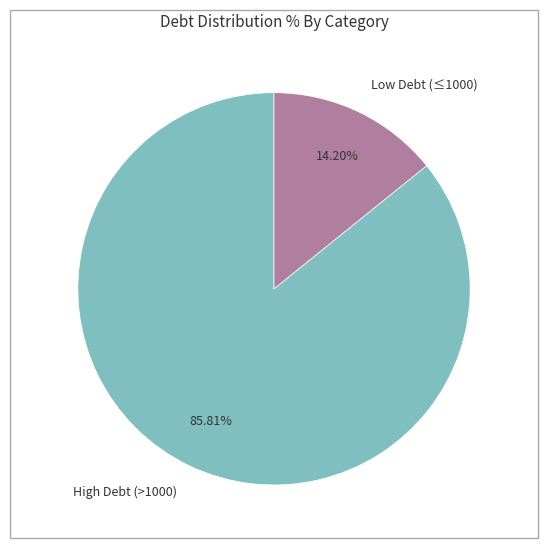

What is the smallest slice in the pie chart?

Low Debt (≤1000)